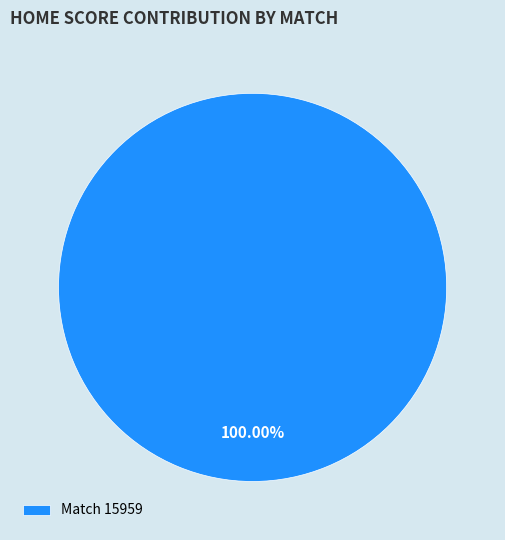

Does Match 15959 account for over 50% of the chart?

Yes